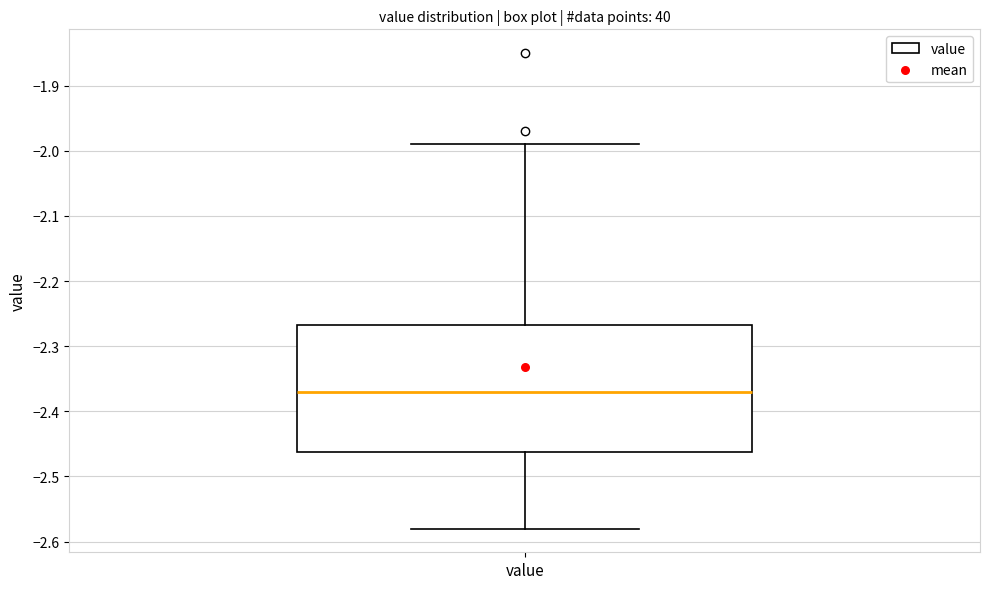

Transcribe this box plot: give where the median line is, the range the box spans, and where the two whiskers end, as read against the y-axis. The values are not printed on the chart, so give them approximately, as read against the axis.

median -2.37, box -2.46 to -2.27, whiskers -2.58 to -1.99